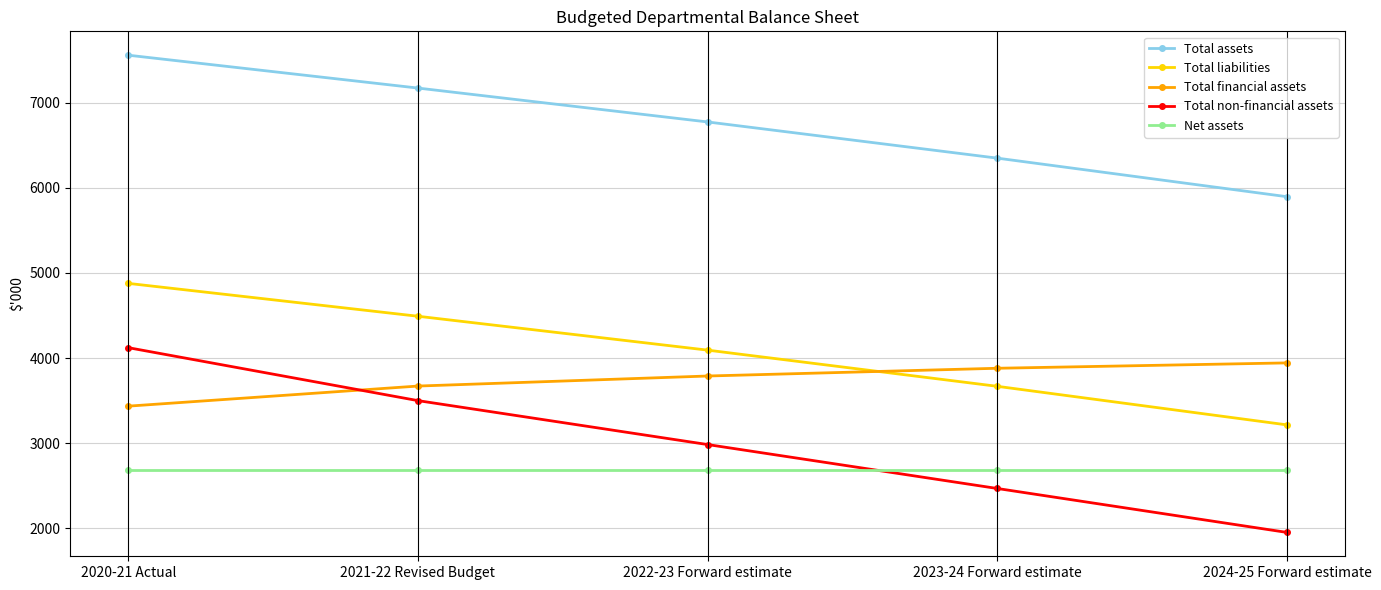

What is the label of the 1st point from the right?

2024-25 Forward estimate